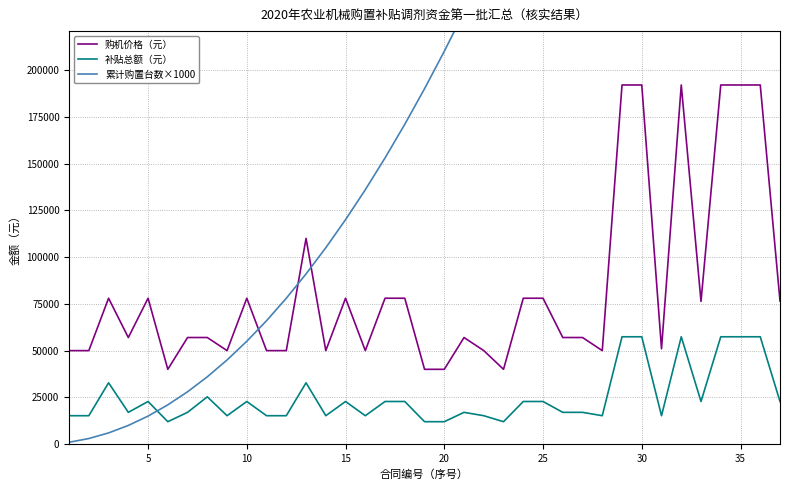

True or false: 购机价格（元） and 补贴总额（元） intersect in this chart.

False